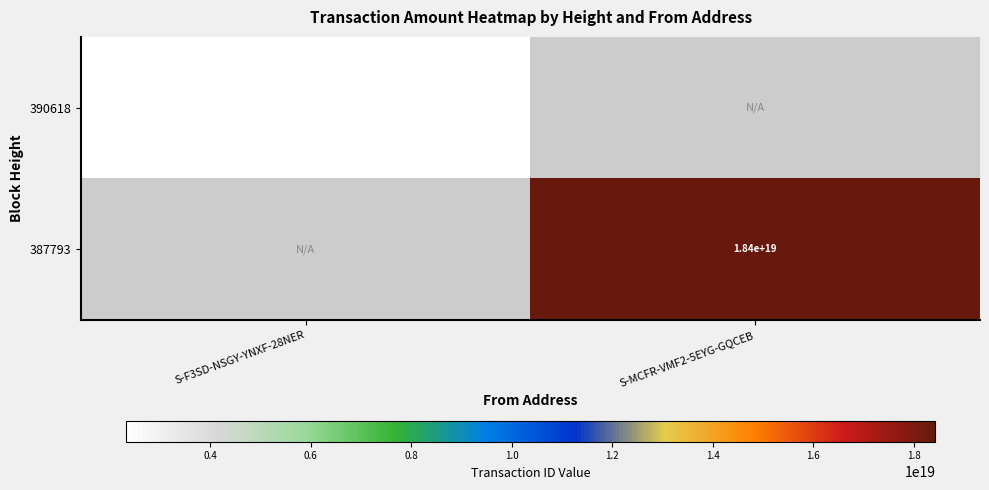

At which category does the chart reach its minimum across all series?

S-F3SD-NSGY-YNXF-28NER